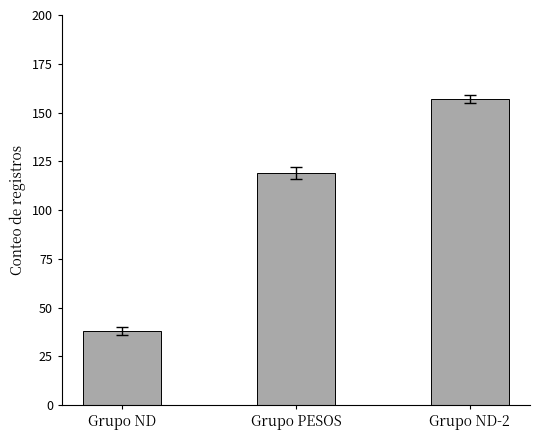

Where is the data nearest to the value 97?

Grupo PESOS